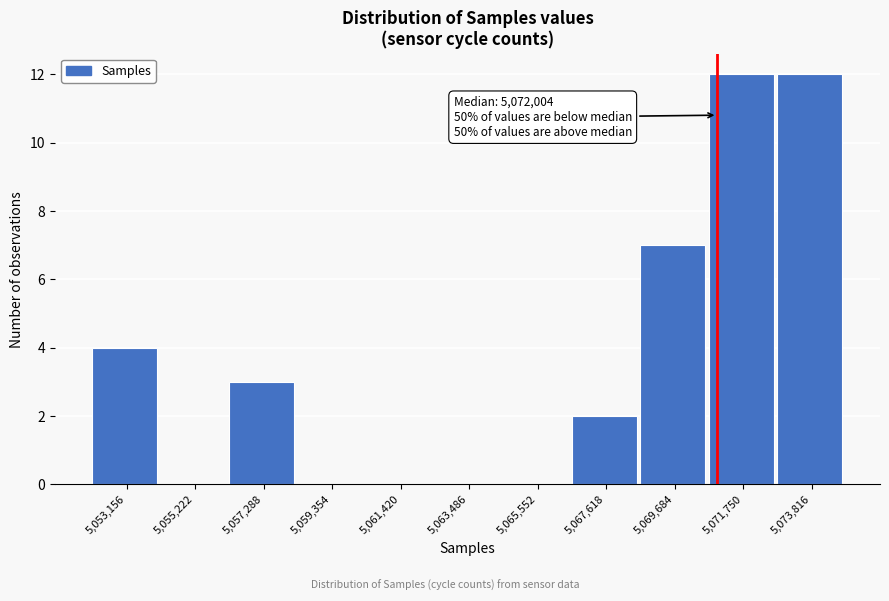

Reading left to right, extract all data points from this chart.

5,053,156=4	5,055,222=0	5,057,288=3	5,059,354=0	5,061,420=0	5,063,486=0	5,065,552=0	5,067,618=2	5,069,684=7	5,071,750=12	5,073,816=12